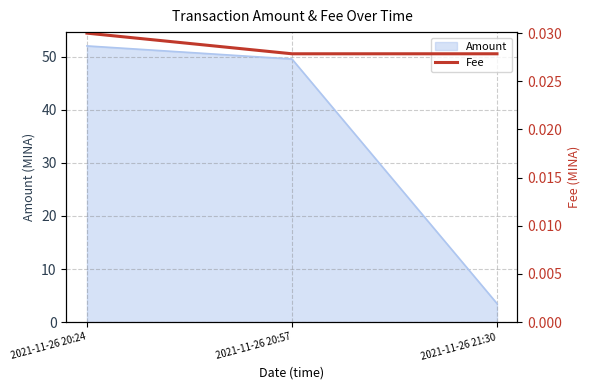

True or false: the data shows 0.0 at 2021-11-26 20:57.

False